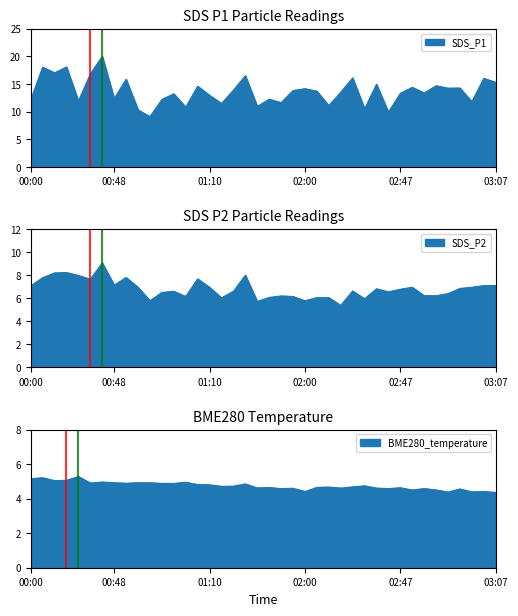

In SDS_P2, how many points are higher than both neighbors (excluding endpoints)?

10